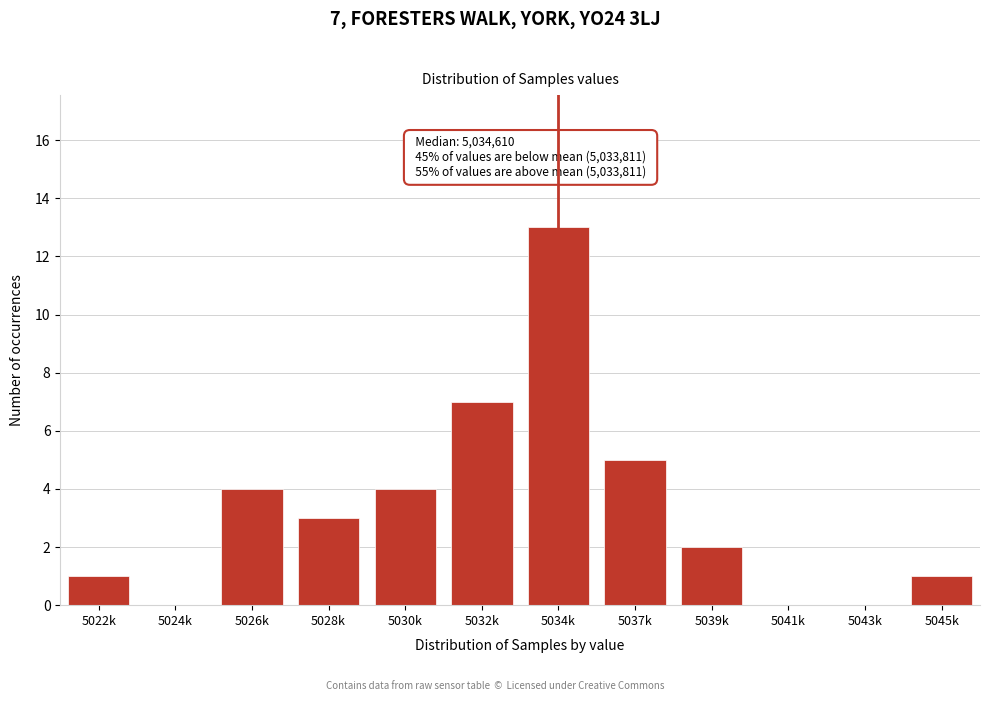

Reading left to right, list all the values displayed in this chart.

5022k=1	5024k=0	5026k=4	5028k=3	5030k=4	5032k=7	5034k=13	5037k=5	5039k=2	5041k=0	5043k=0	5045k=1